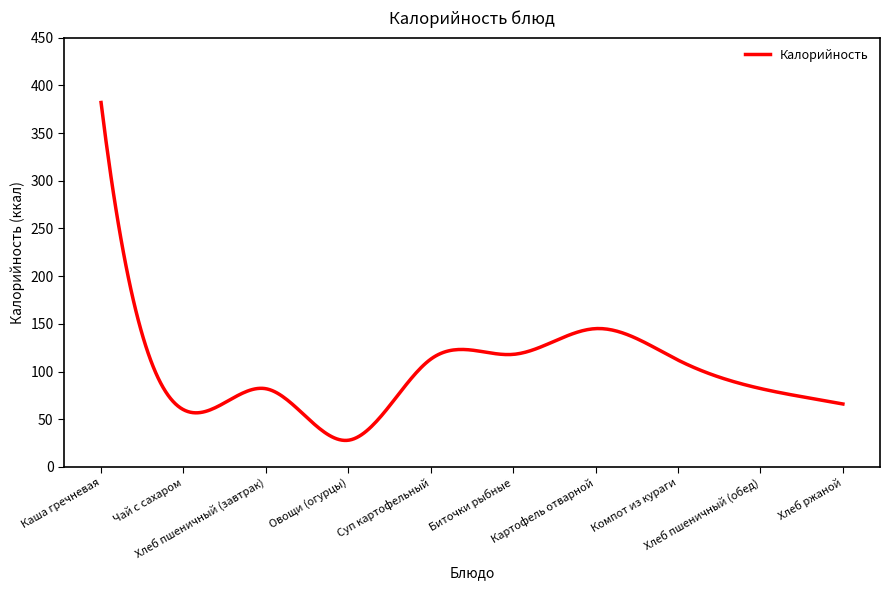

What is the greatest value displayed?

382.0